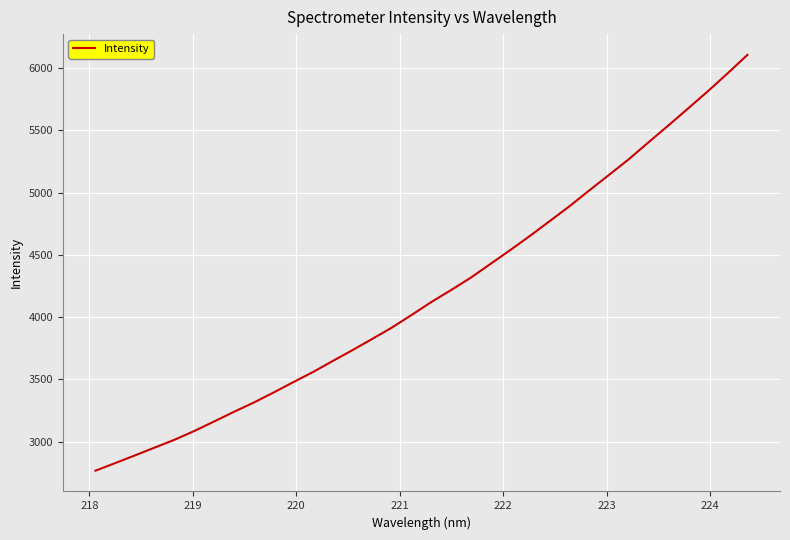

What is the greatest value displayed?

6105.0